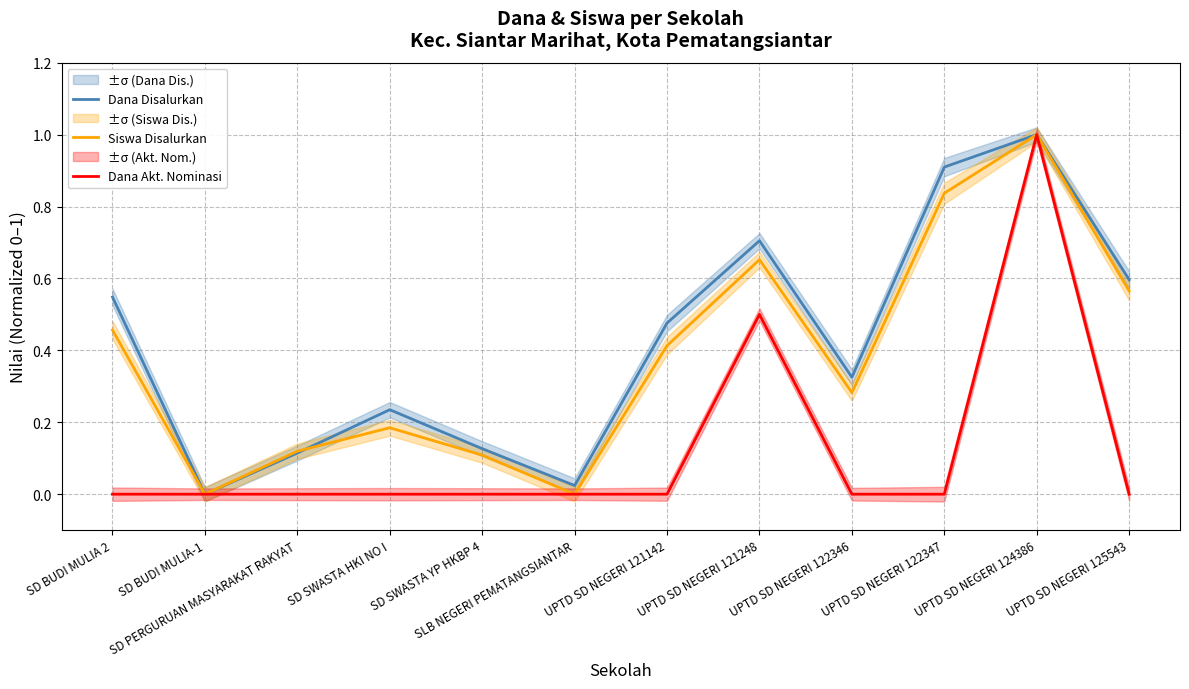

Reading left to right, extract all data points from this chart.

Dana Disalurkan: SD BUDI MULIA 2=0.5	SD BUDI MULIA-1=0.0	SD PERGURUAN MASYARAKAT RAKYAT=0.1	SD SWASTA HKI NO I=0.2	SD SWASTA YP HKBP 4=0.1	SLB NEGERI PEMATANGSIANTAR=0.0	UPTD SD NEGERI 121142=0.5	UPTD SD NEGERI 121248=0.7	UPTD SD NEGERI 122346=0.3	UPTD SD NEGERI 122347=0.9	UPTD SD NEGERI 124386=1.0	UPTD SD NEGERI 125543=0.6
Siswa Disalurkan: SD BUDI MULIA 2=0.5	SD BUDI MULIA-1=0.0	SD PERGURUAN MASYARAKAT RAKYAT=0.1	SD SWASTA HKI NO I=0.2	SD SWASTA YP HKBP 4=0.1	SLB NEGERI PEMATANGSIANTAR=0.0	UPTD SD NEGERI 121142=0.4	UPTD SD NEGERI 121248=0.7	UPTD SD NEGERI 122346=0.3	UPTD SD NEGERI 122347=0.8	UPTD SD NEGERI 124386=1.0	UPTD SD NEGERI 125543=0.6
Dana Akt. Nominasi: SD BUDI MULIA 2=0.0	SD BUDI MULIA-1=0.0	SD PERGURUAN MASYARAKAT RAKYAT=0.0	SD SWASTA HKI NO I=0.0	SD SWASTA YP HKBP 4=0.0	SLB NEGERI PEMATANGSIANTAR=0.0	UPTD SD NEGERI 121142=0.0	UPTD SD NEGERI 121248=0.5	UPTD SD NEGERI 122346=0.0	UPTD SD NEGERI 122347=0.0	UPTD SD NEGERI 124386=1.0	UPTD SD NEGERI 125543=0.0